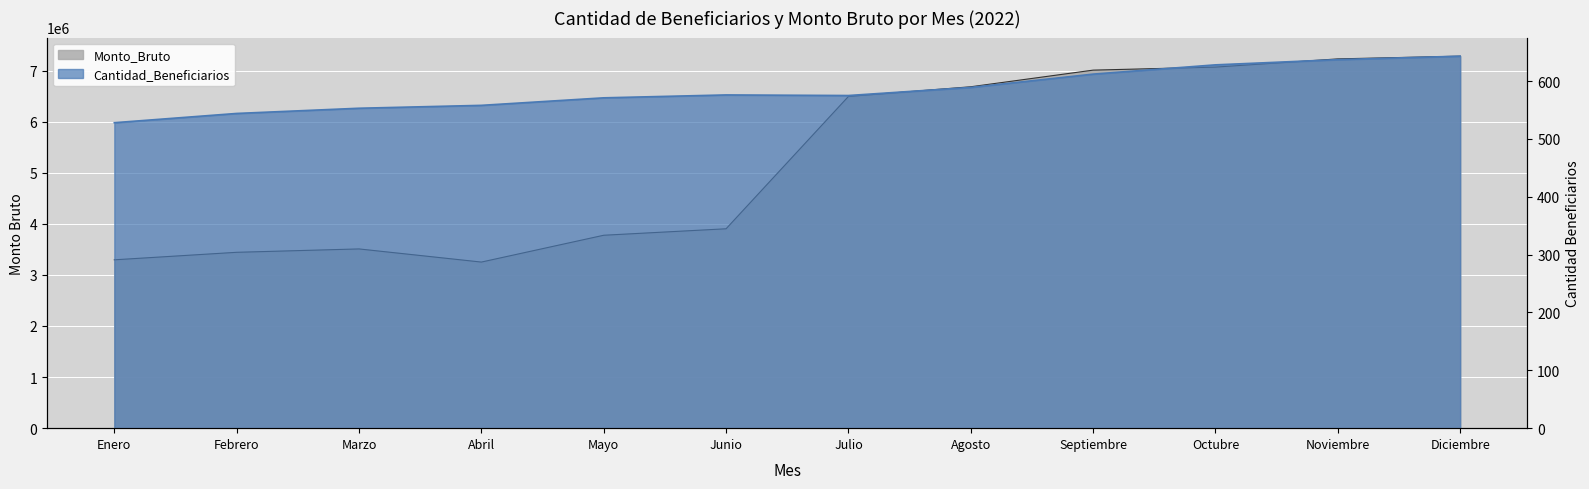

Reading left to right, extract all data points from this chart.

Cantidad_Beneficiarios: 528	544	553	558	571	576	575	589	612	628	637	643
Monto_Bruto: 3295468	3442501	3508598	3251430	3776376	3903025	6493404	6682941	7008536	7067866	7228494	7281673